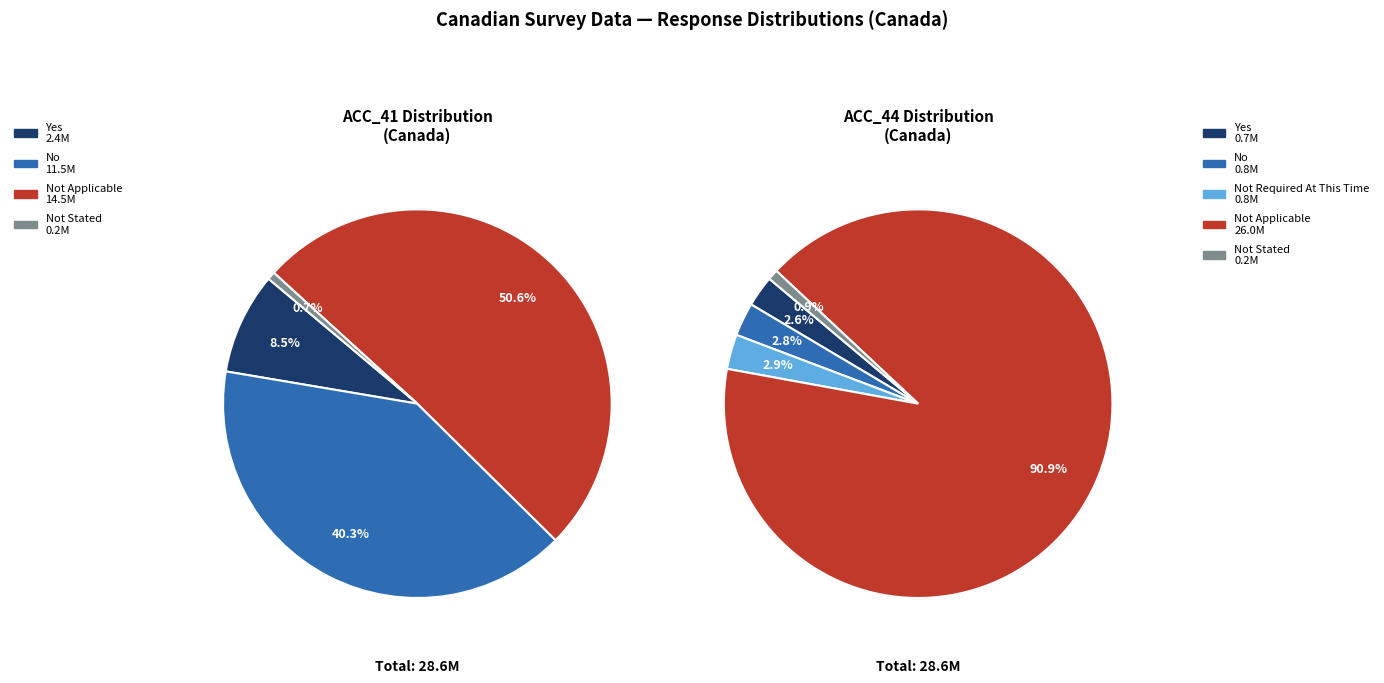

Rank the series by their maximum value, from highest to lowest.

Not Applicable, No, Yes, Not Stated